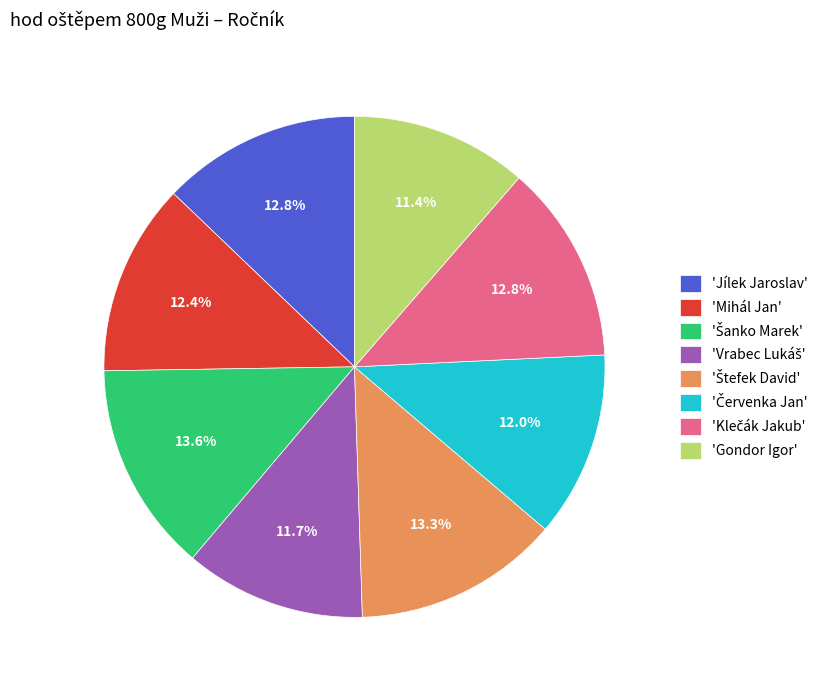

Is there a majority slice in this chart?

No